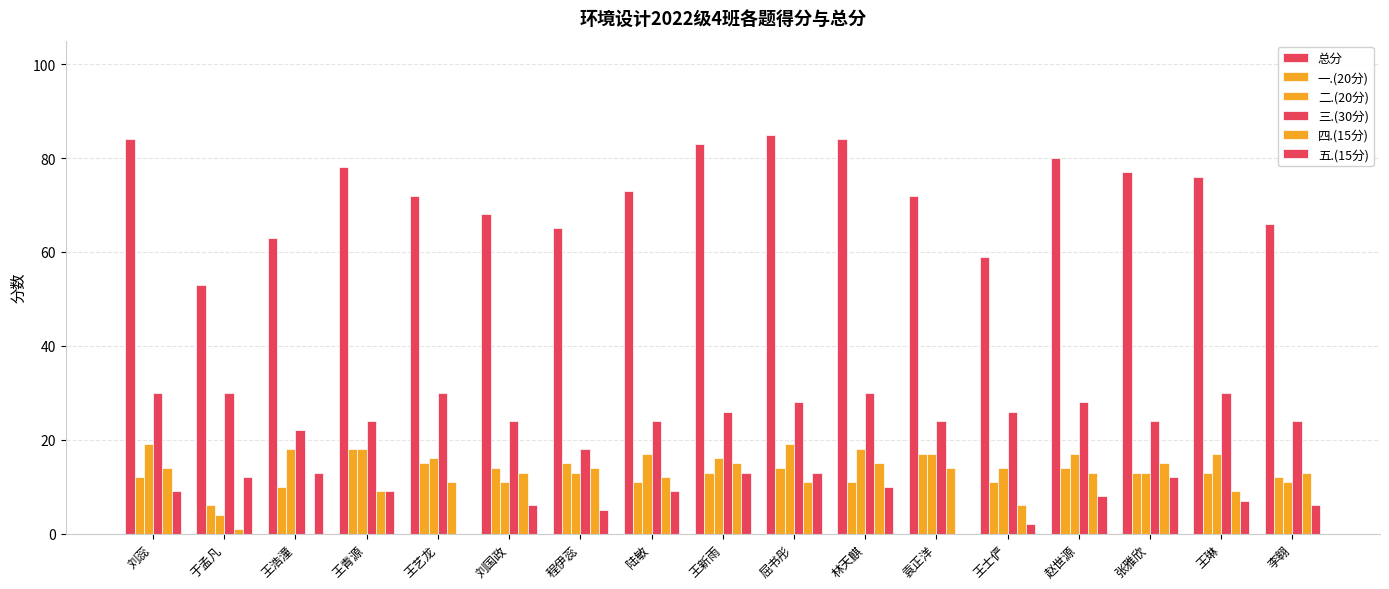

How many categories are shown in the chart?

17